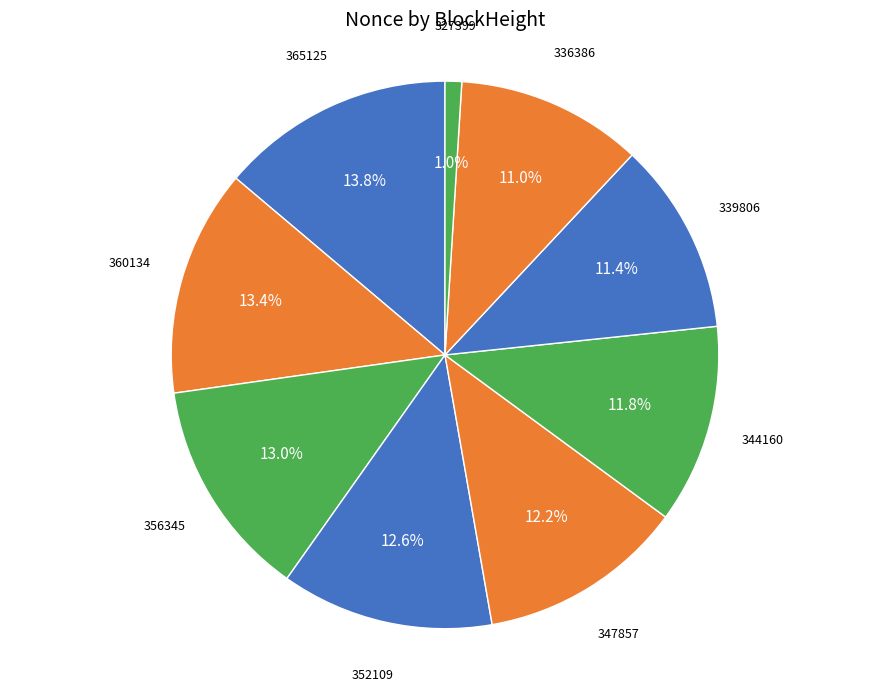

Count the number of slices in the pie.

9